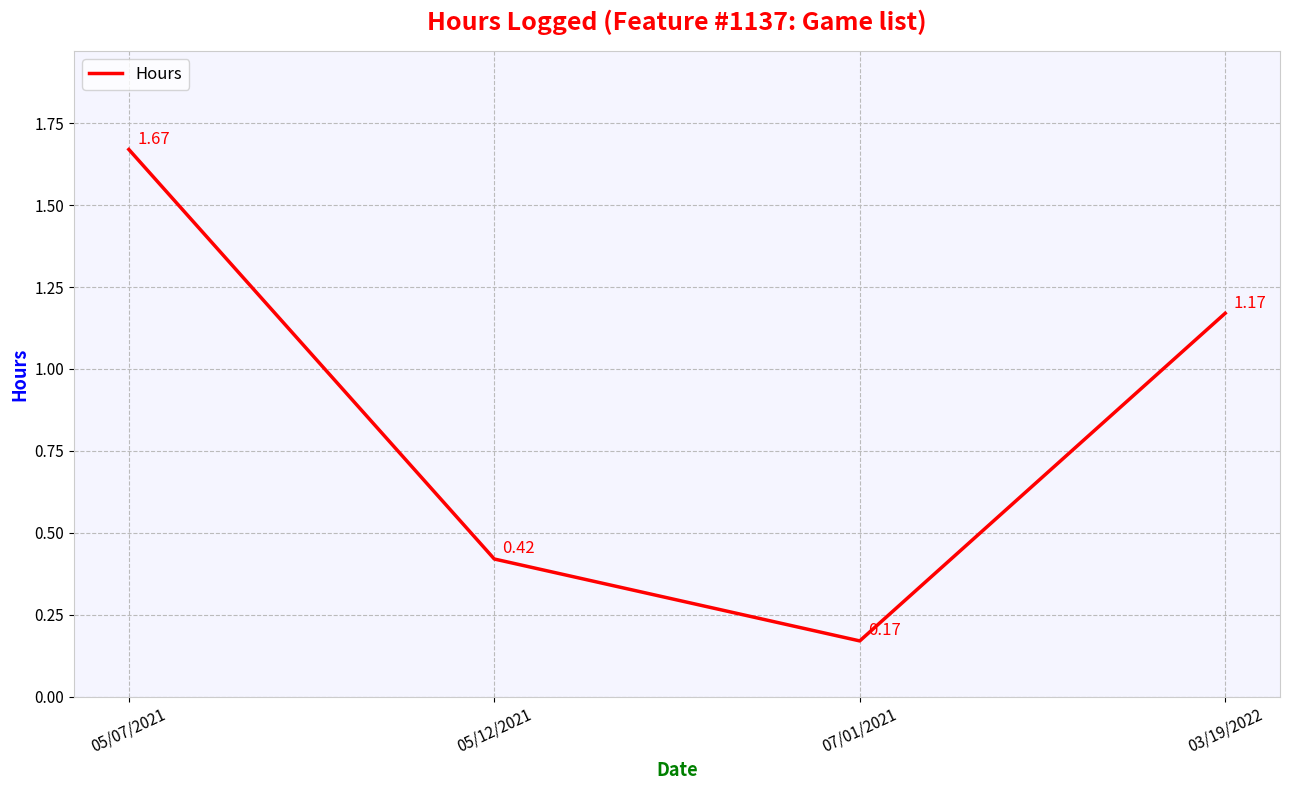

What is the sum of all values?

3.4